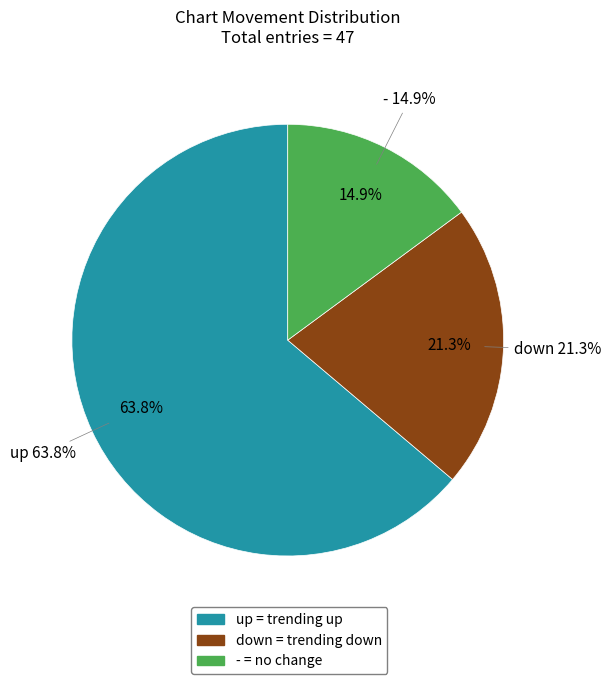

What is the total percentage of up and -?

78.7%